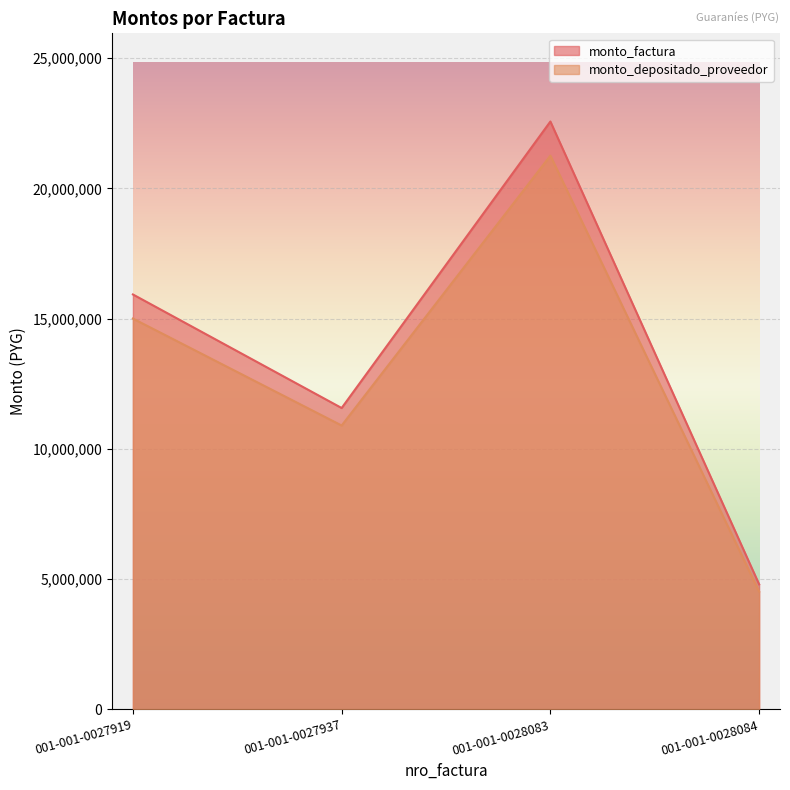

Which series has the largest total across all categories?

monto_factura